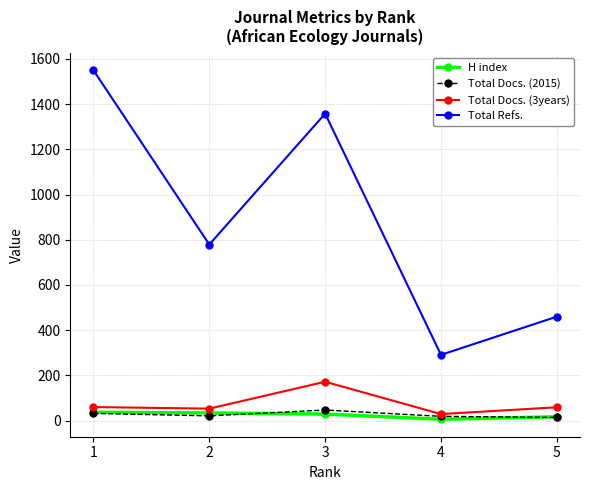

Which series has the largest total across all categories?

Total Refs.